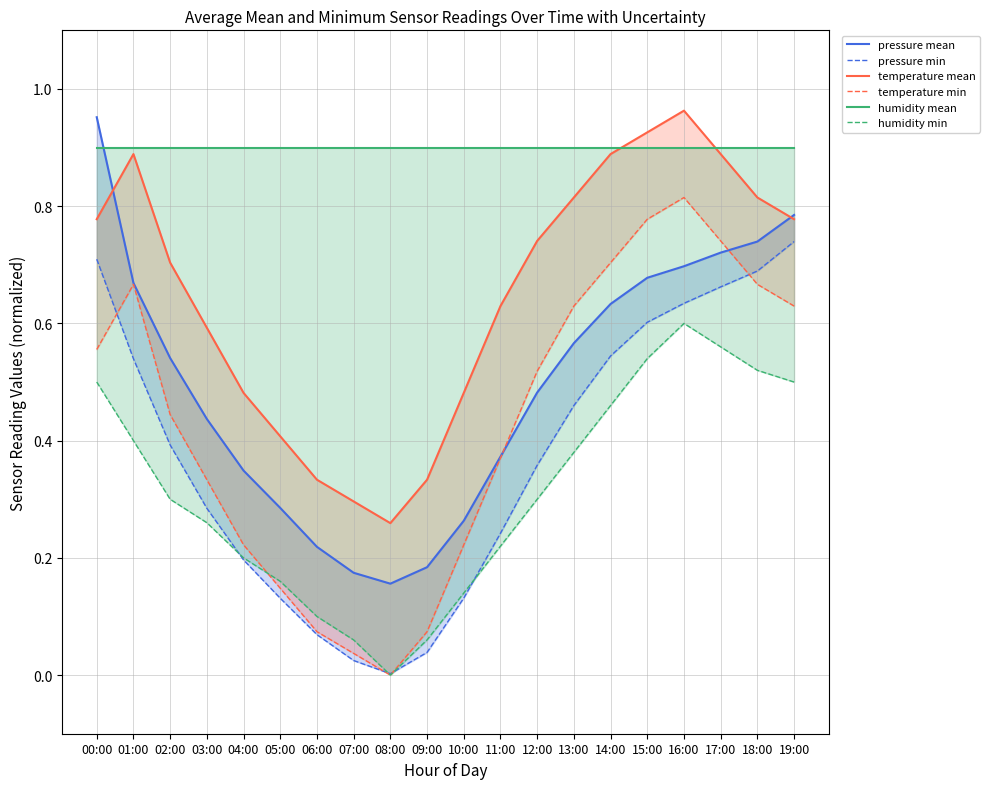

What are all the series names shown in the legend?

pressure mean, pressure min, temperature mean, temperature min, humidity mean, humidity min